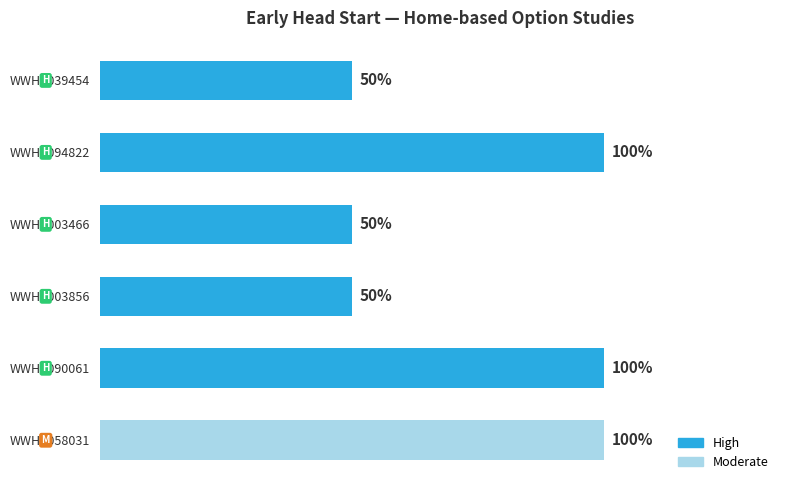

Count the values in the range 1 to 2.

6